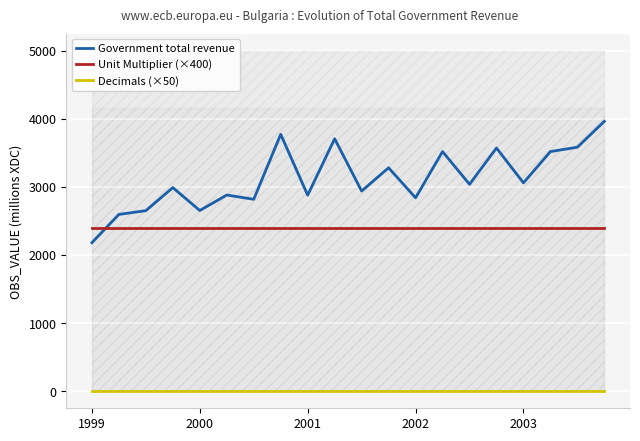

At which category is the sum across all series the highest?

19